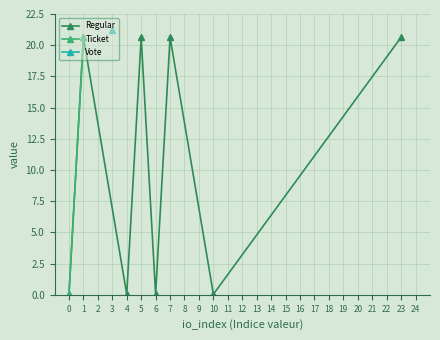

What is the difference between the maximum and minimum values in the Ticket series?

20.6